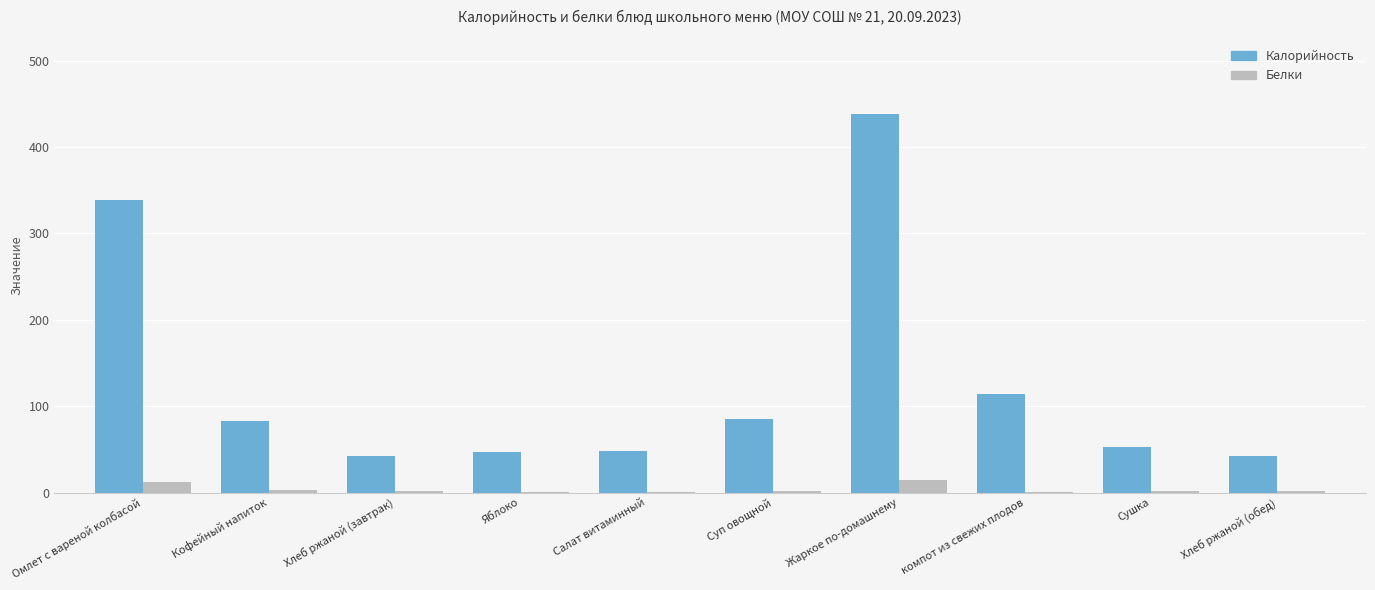

Which series changed the most between Хлеб ржаной (завтрак) and Суп овощной?

Калорийность